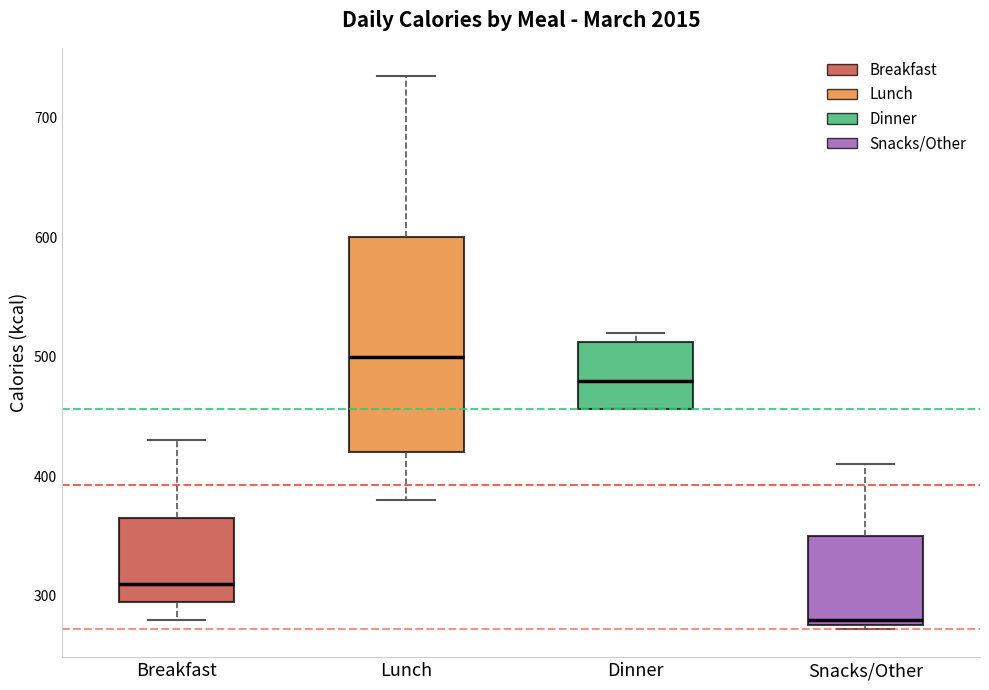

Reading left to right, transcribe this box plot: for each box, give where its median line is, the range the box spans, and where its two whiskers end, as read against the y-axis. The values are not printed on the chart, so give them approximately, as read against the axis.

Breakfast: median 310, box 300 to 370, whiskers 280 to 430
Lunch: median 500, box 420 to 600, whiskers 380 to 740
Dinner: median 480, box 460 to 510, whiskers 460 to 520
Snacks/Other: median 280 (just above the box's lower edge), box 280 to 350, whiskers 270 to 410